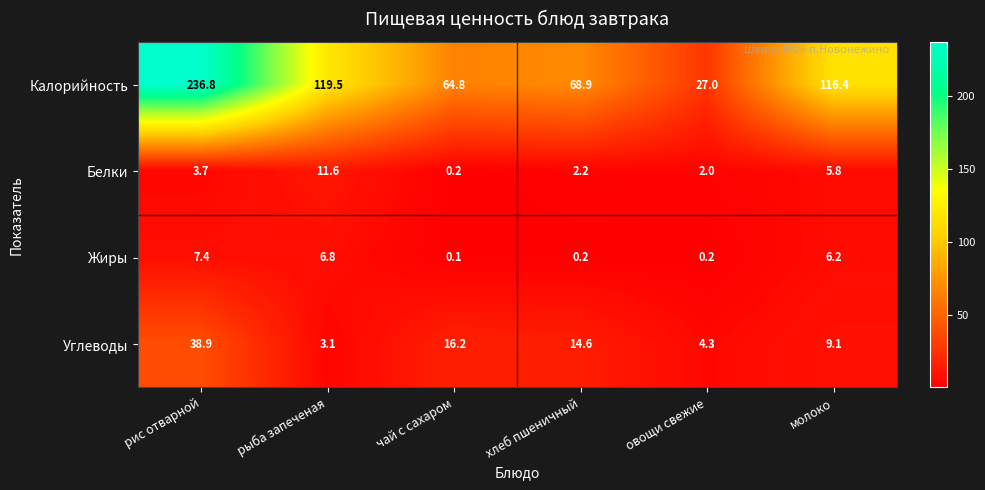

What is the sum of all Жиры values?

20.9